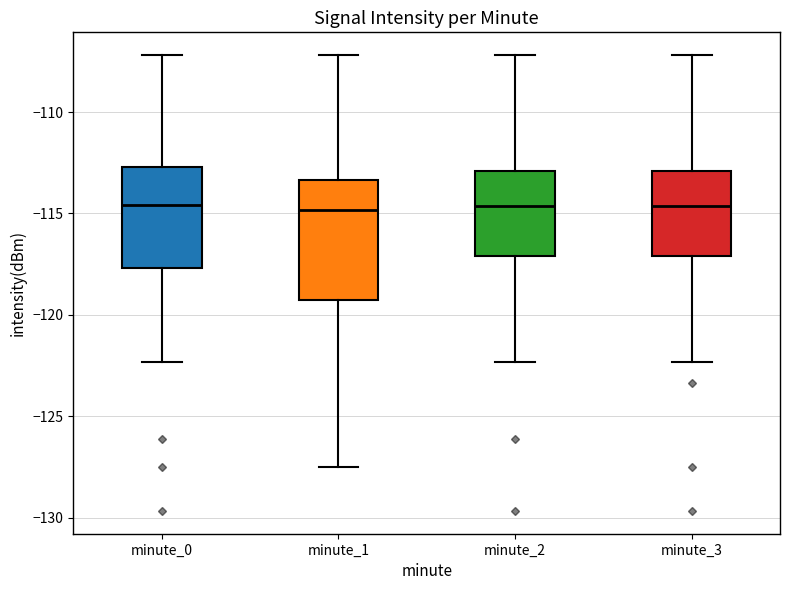

Comparing the boxes themselves (not the whiskers), which one is the tallest?

minute_1